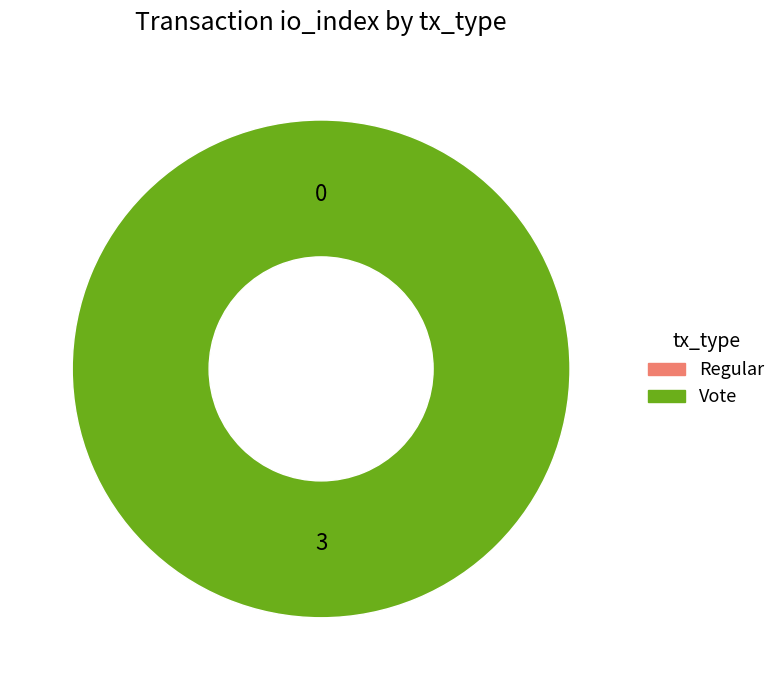

To the nearest percent, what is the difference between the largest and smallest slice percentages?

100%